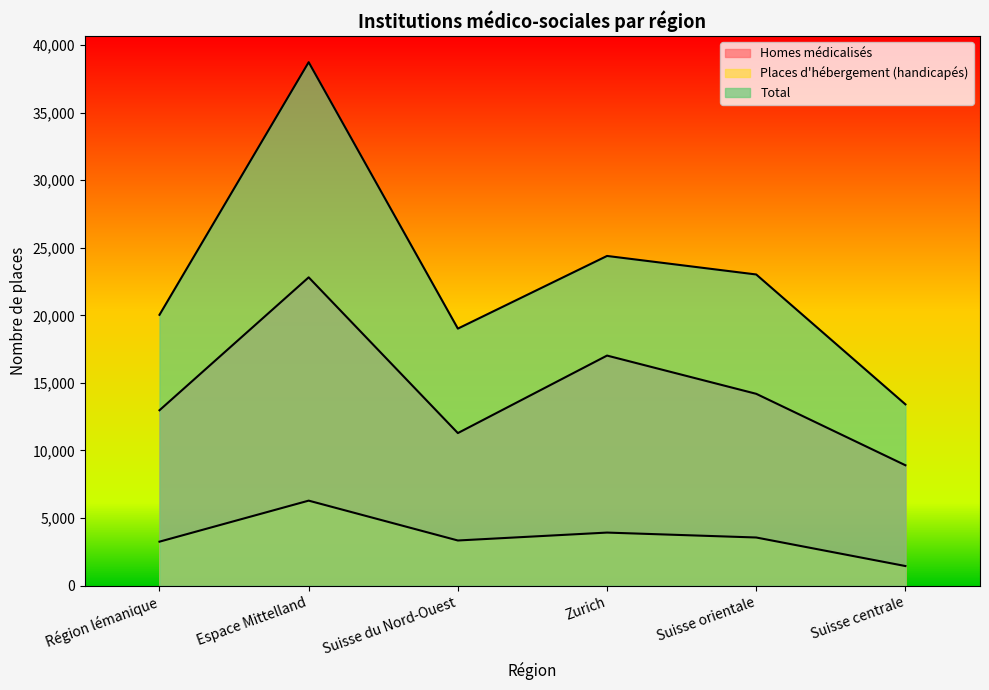

What is the average value of the Homes médicalisés series?

14532